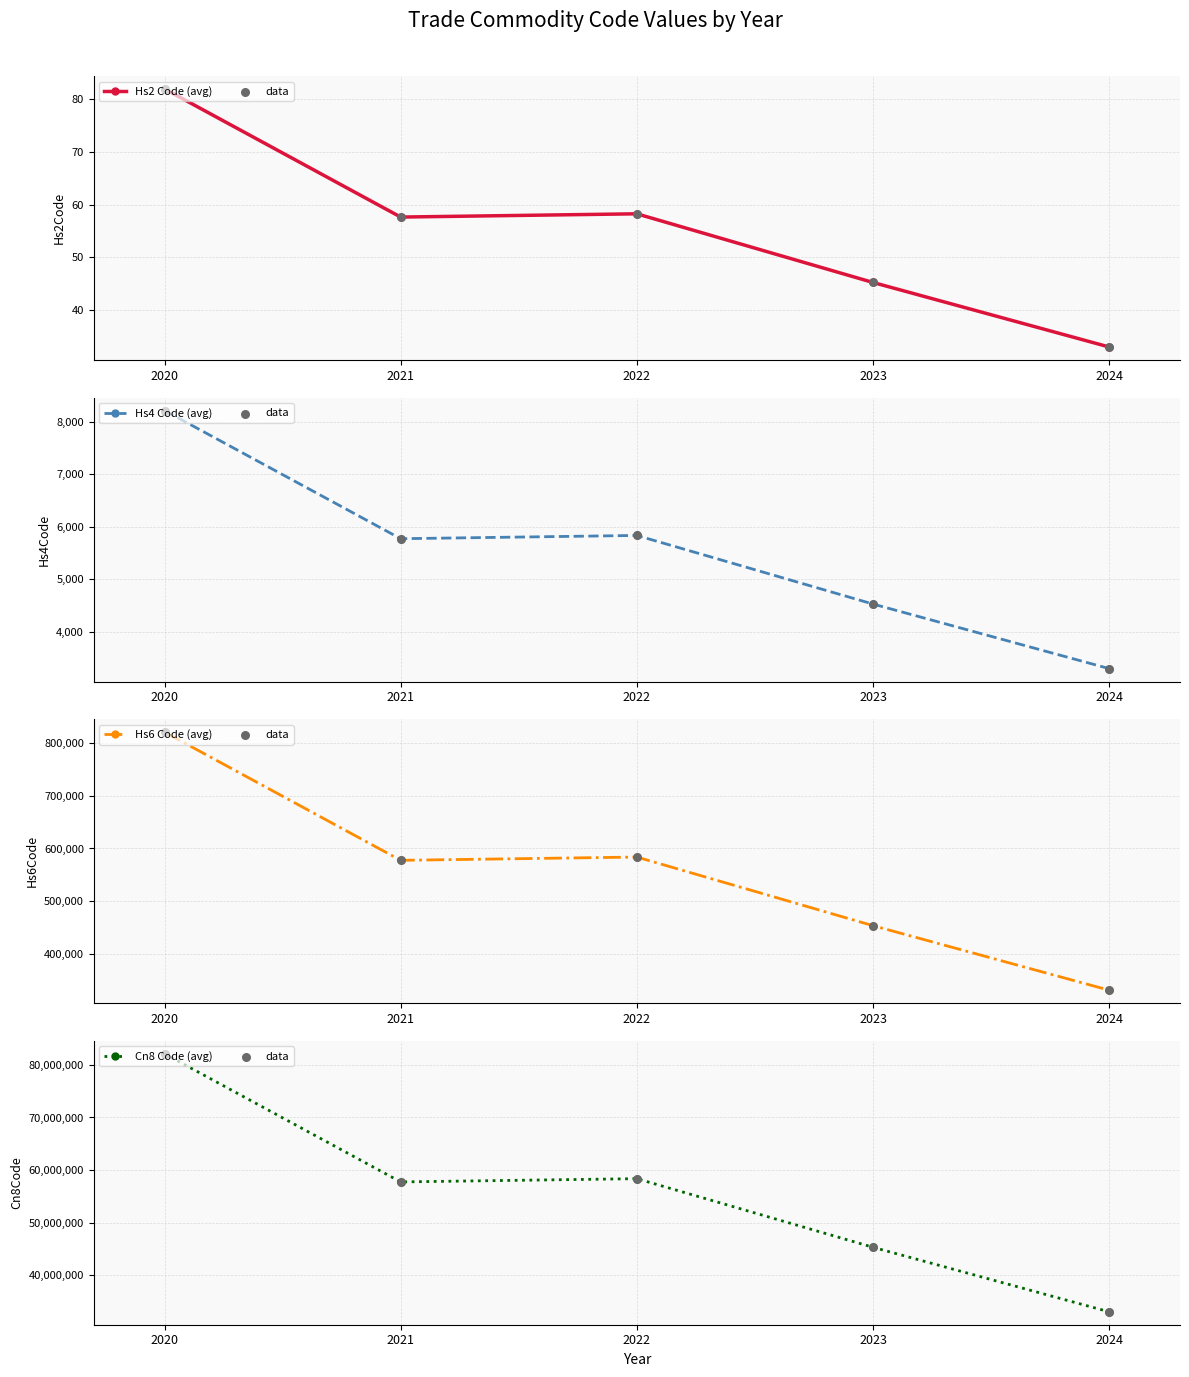

At how many categories does at least one series exceed 15614754?

5